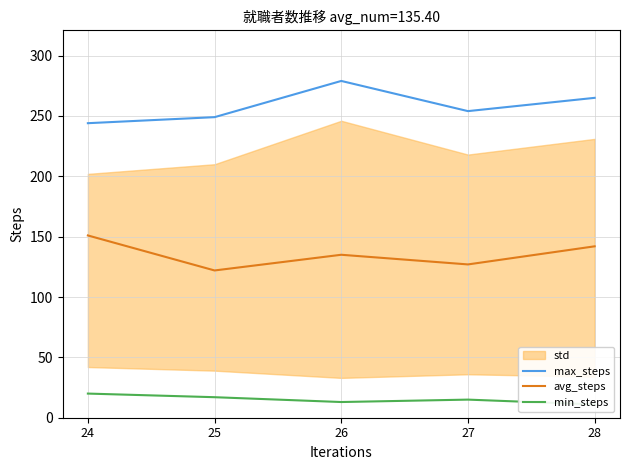

True or false: max_steps has more than 2 interior local peaks.

False